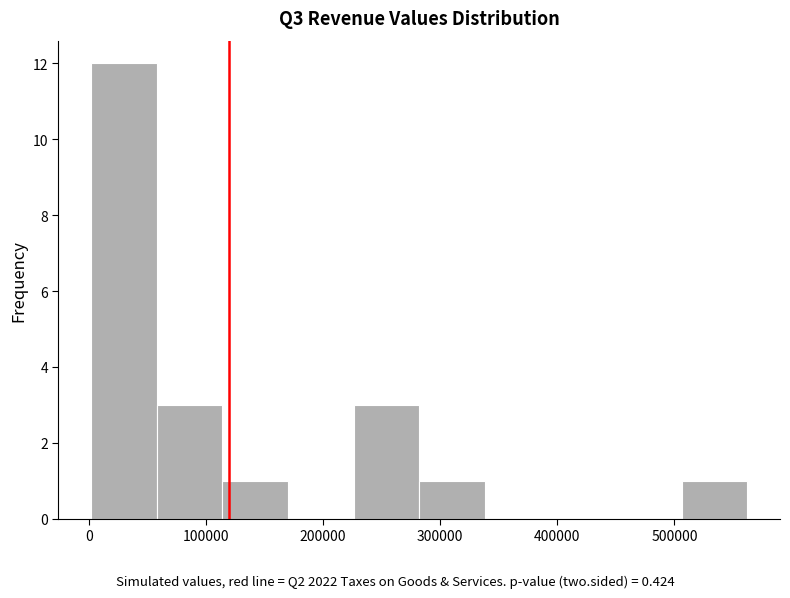

How tall is the bar that spans 60000 to 110000 on the x-axis? Neither the bar edges nor the heights are printed on the chart, so give them approximately, as read against the axes.

3